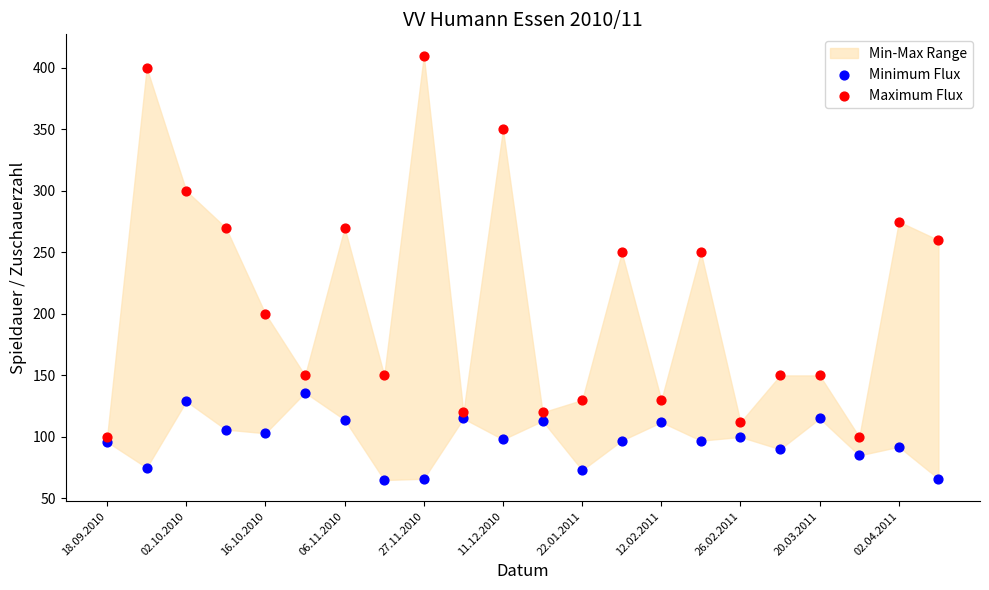

Which series contains the highest Y value?

Maximum Flux